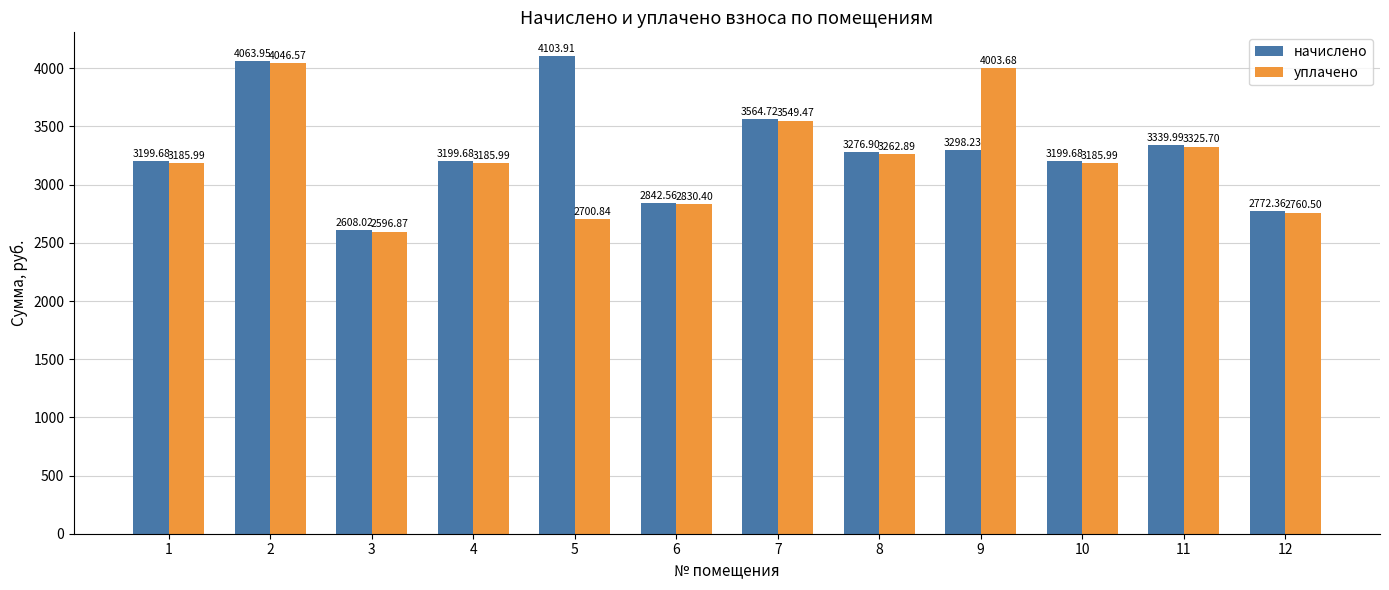

Which series changed the most between 10 and 11?

начислено